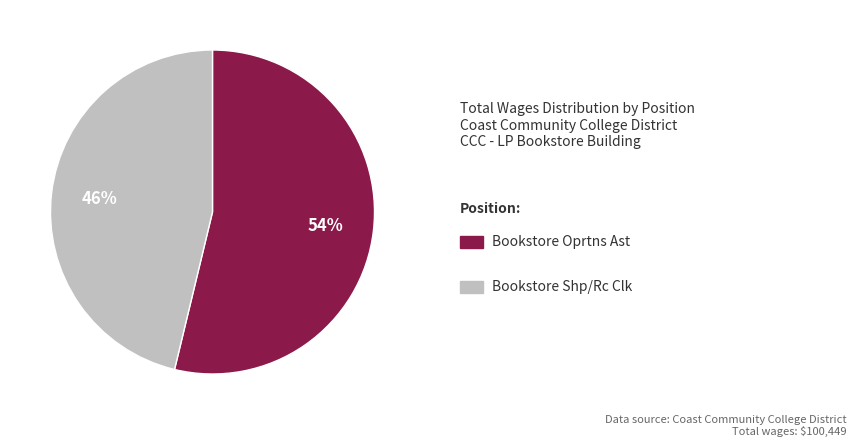

To the nearest percent, what is the average slice percentage?

50%